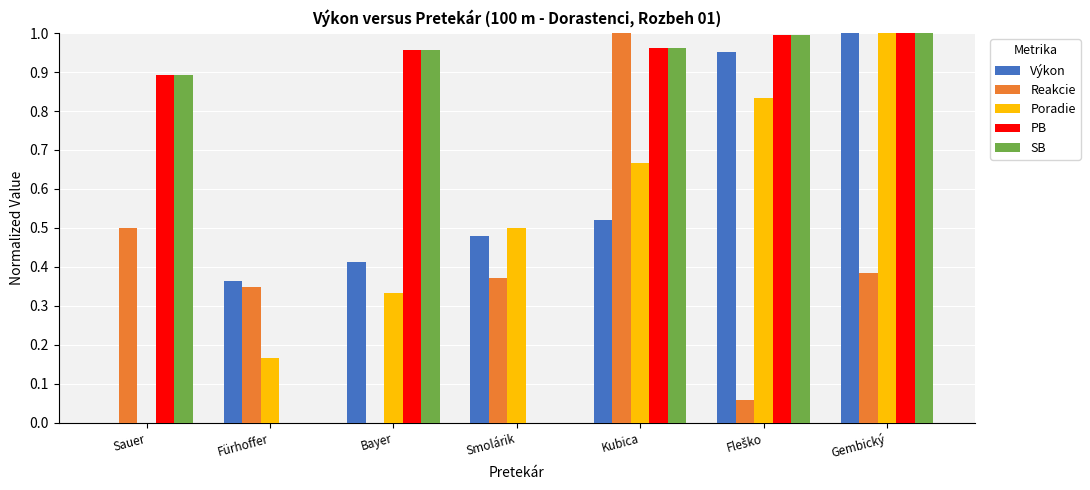

True or false: Výkon has a value of 1.8 at Gembický.

False